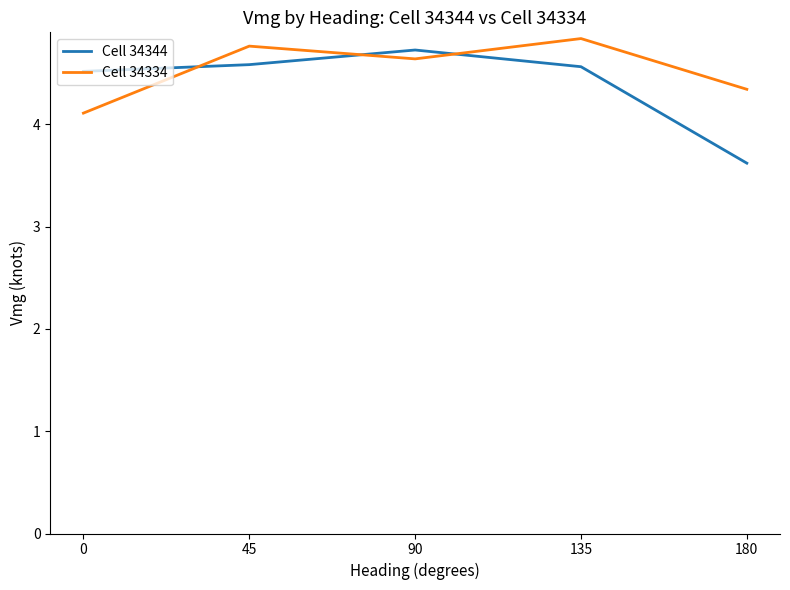

What is the average value of the Cell 34334 series?

4.5